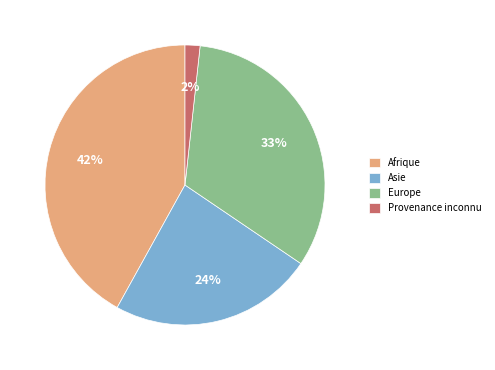

Is the sum of Afrique and Europe greater than half?

Yes